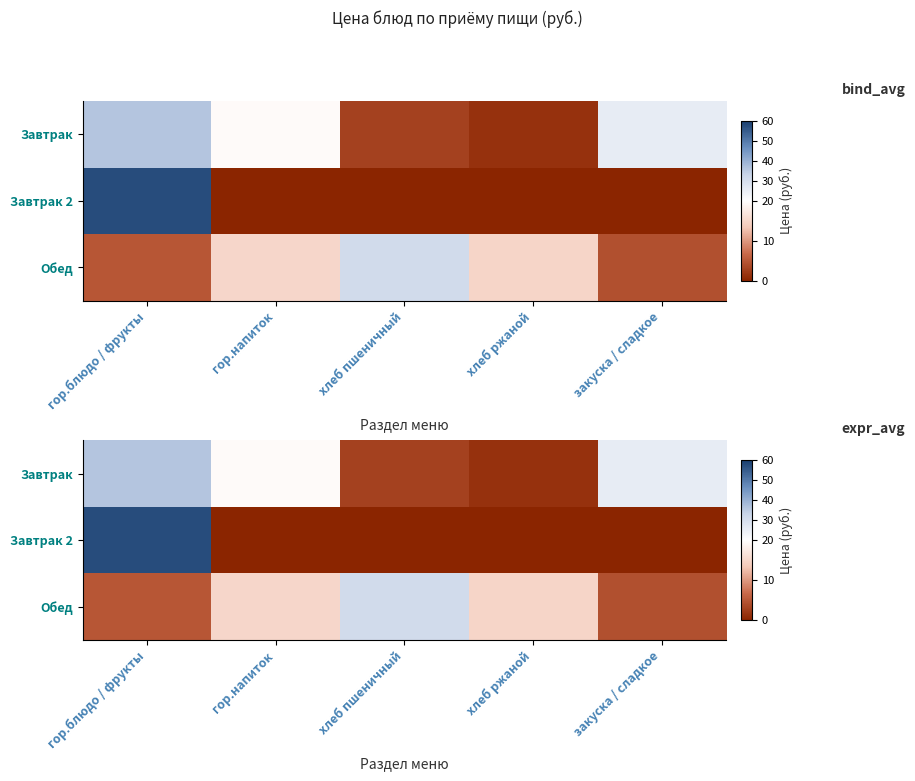

What is the difference between the Завтрак values at гор.блюдо / фрукты and гор.напиток?

16.7